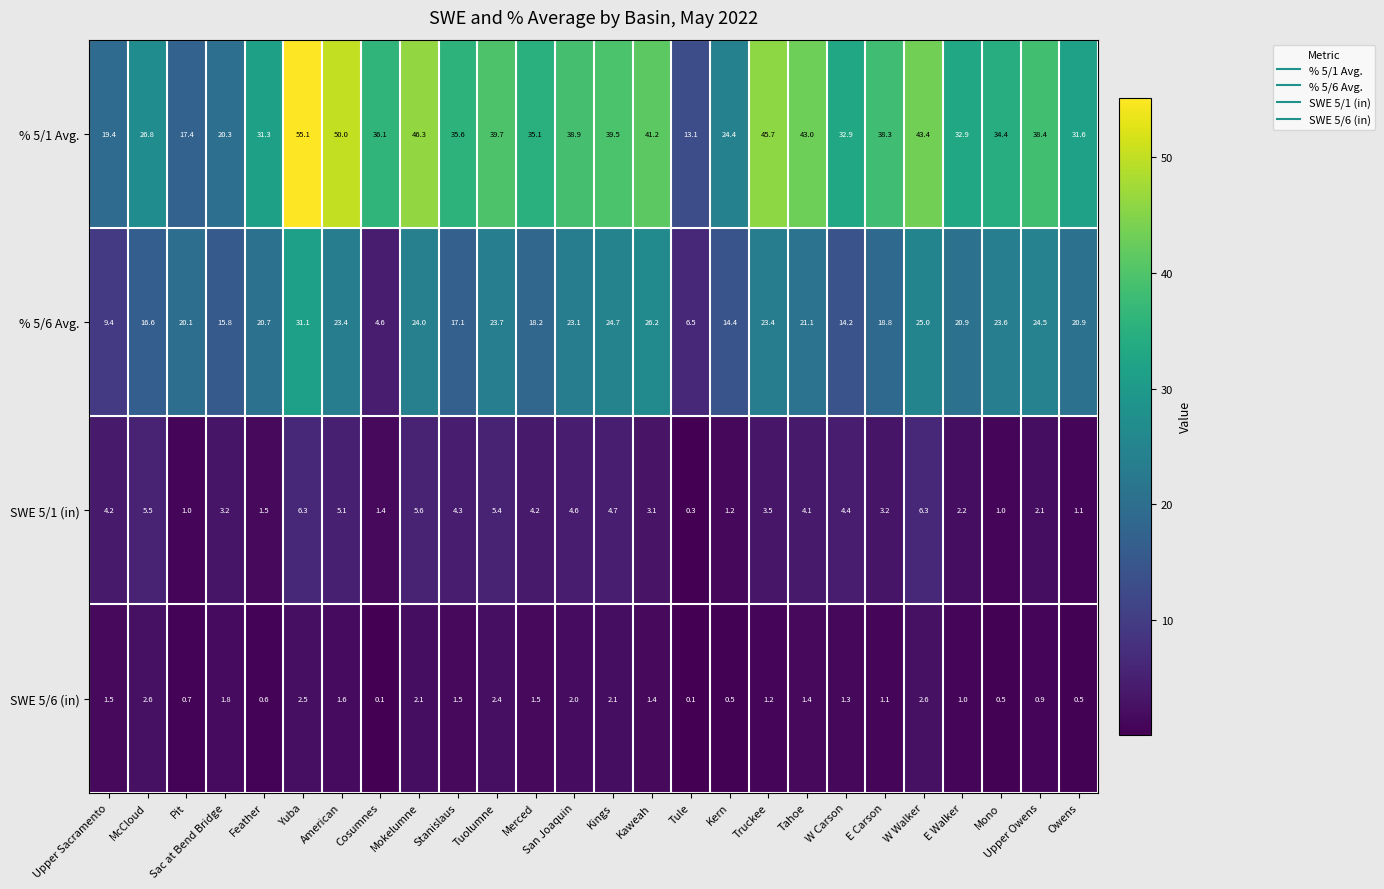

What is the difference between the highest and lowest values at Pit?

19.4